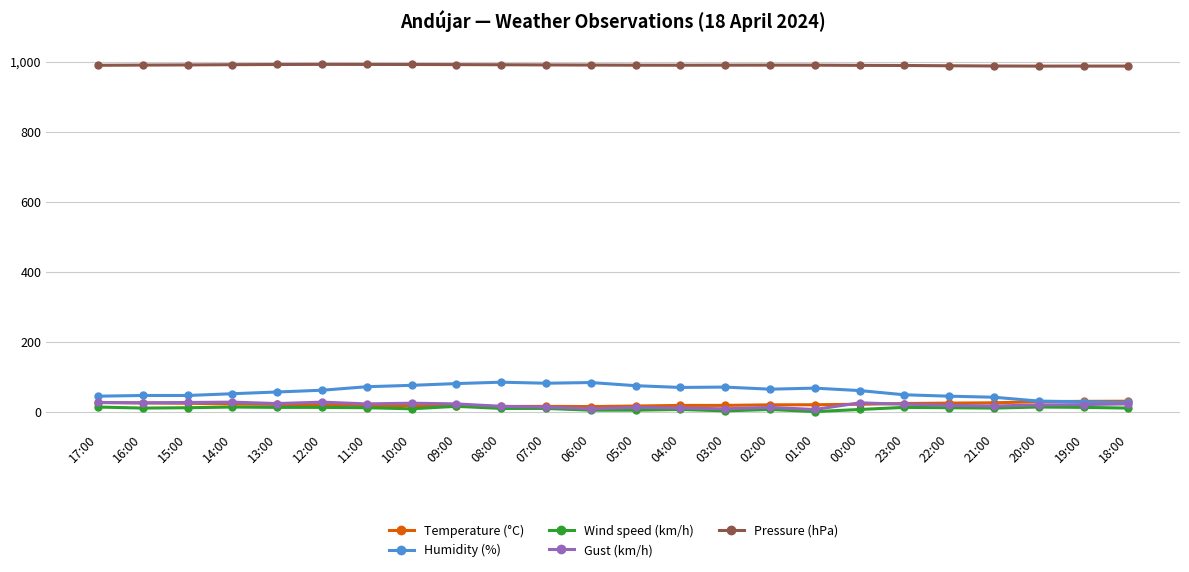

What is the label of the 24th point from the right?

17:00